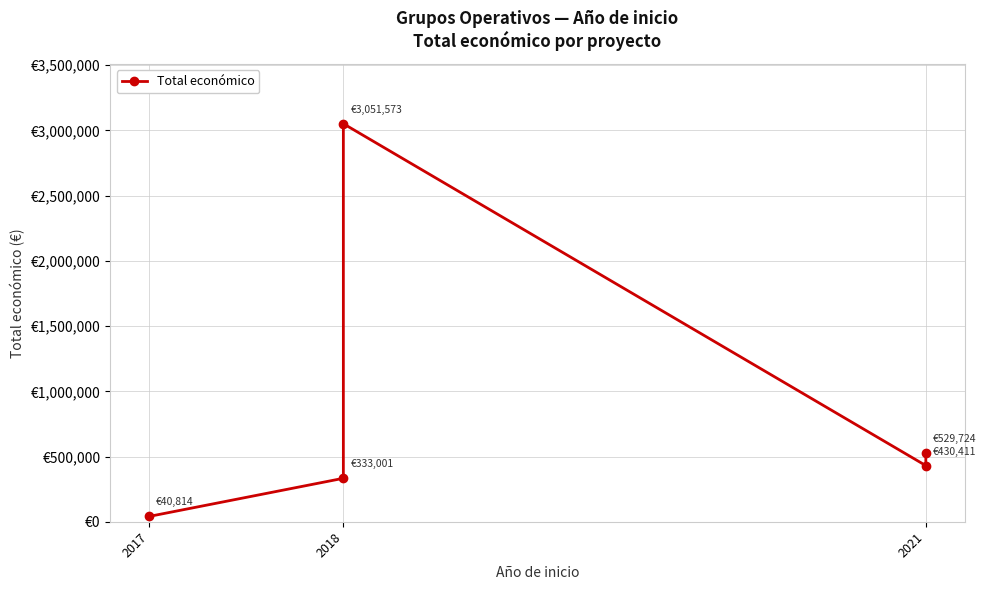

Count the number of data series in this chart.

1